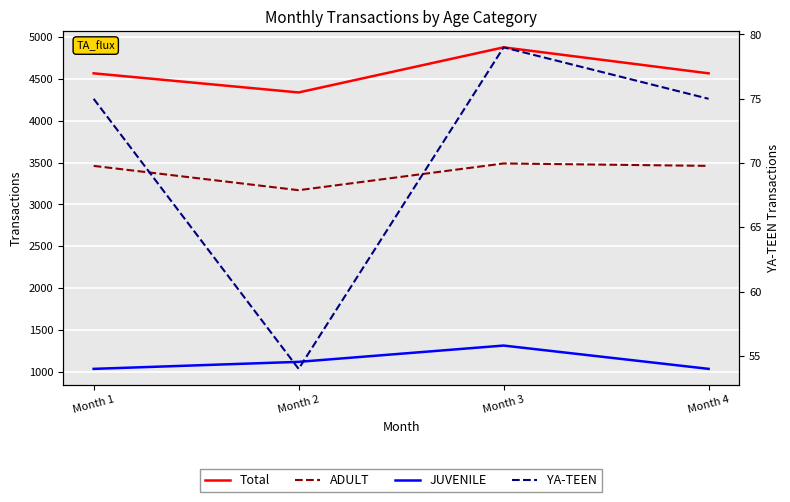

How many data points does each series have?

4